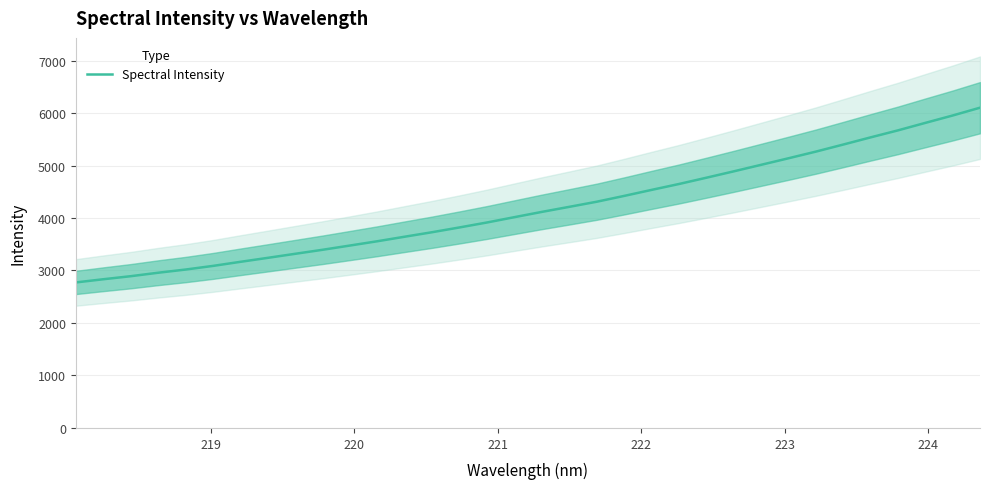

What is the greatest value displayed?

6101.4